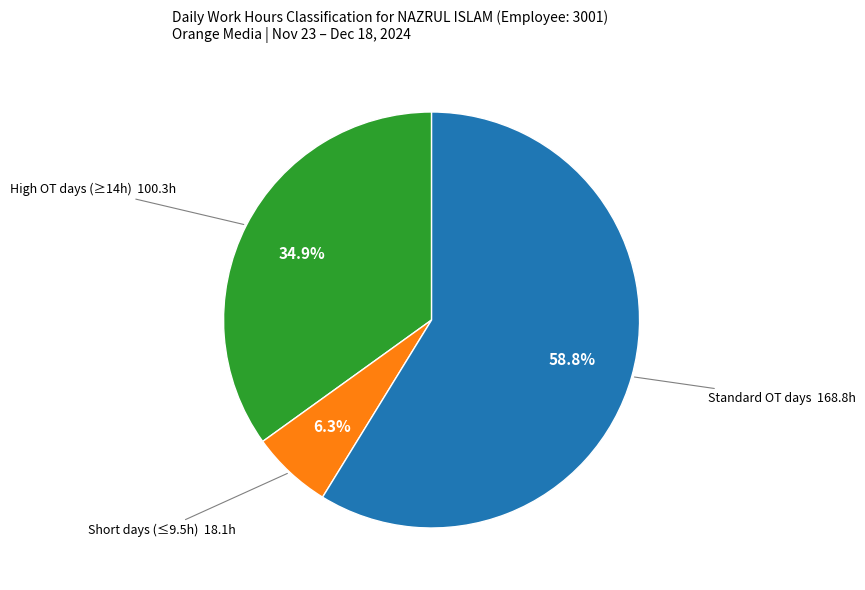

Is there a majority slice in this chart?

Yes